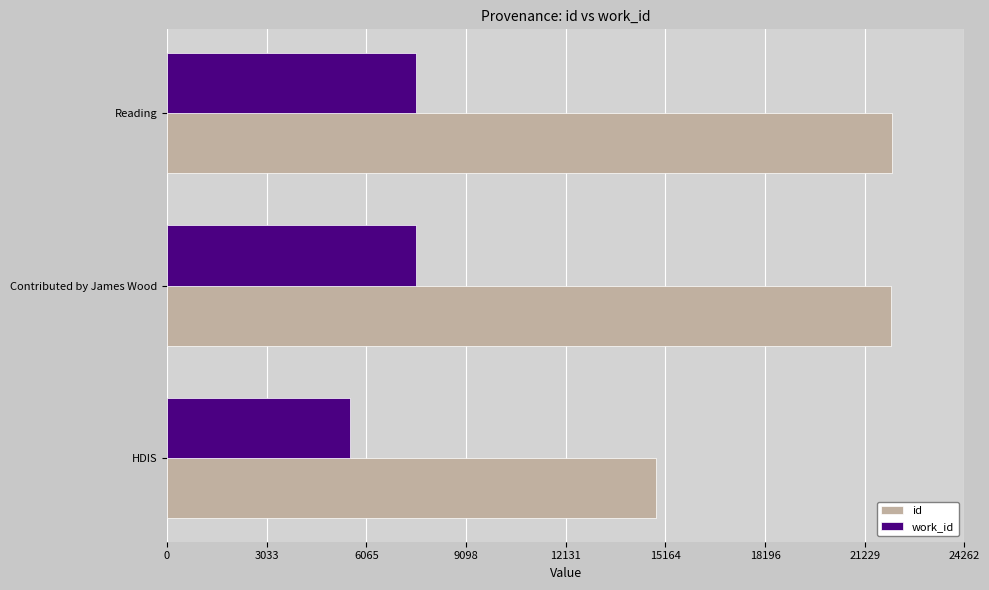

What is the total value across all series at Contributed by James Wood?

29605